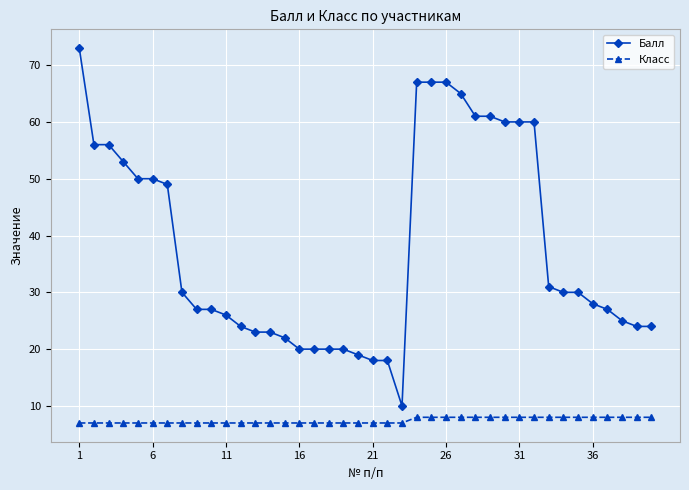

Rank the series by their average value, from highest to lowest.

Балл, Класс